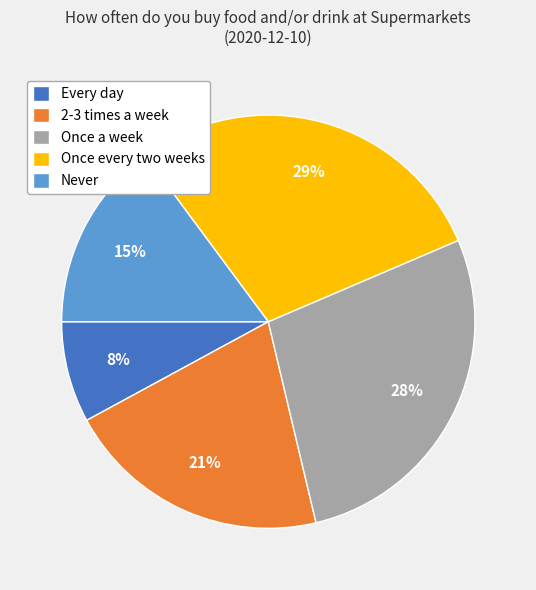

What is the smallest slice in the pie chart?

Every day